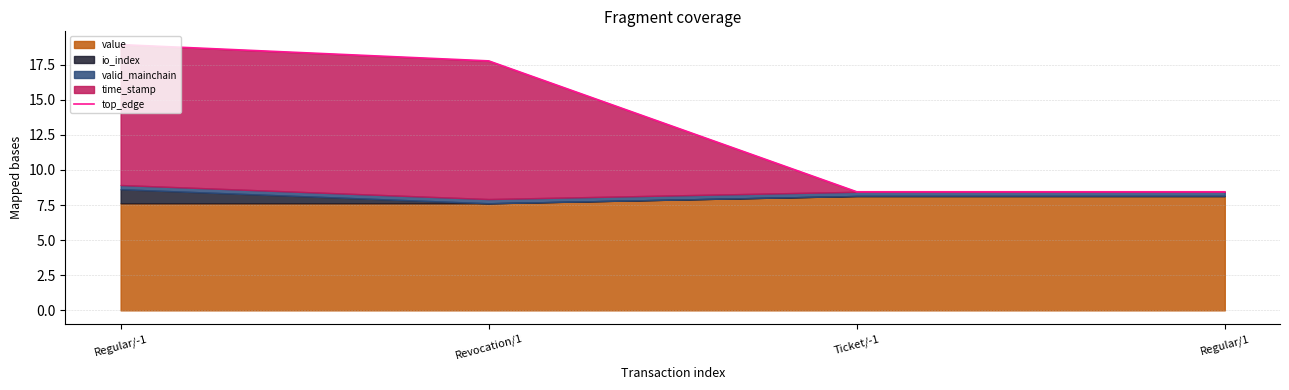

At which label does the data first exceed 17?

Regular/-1